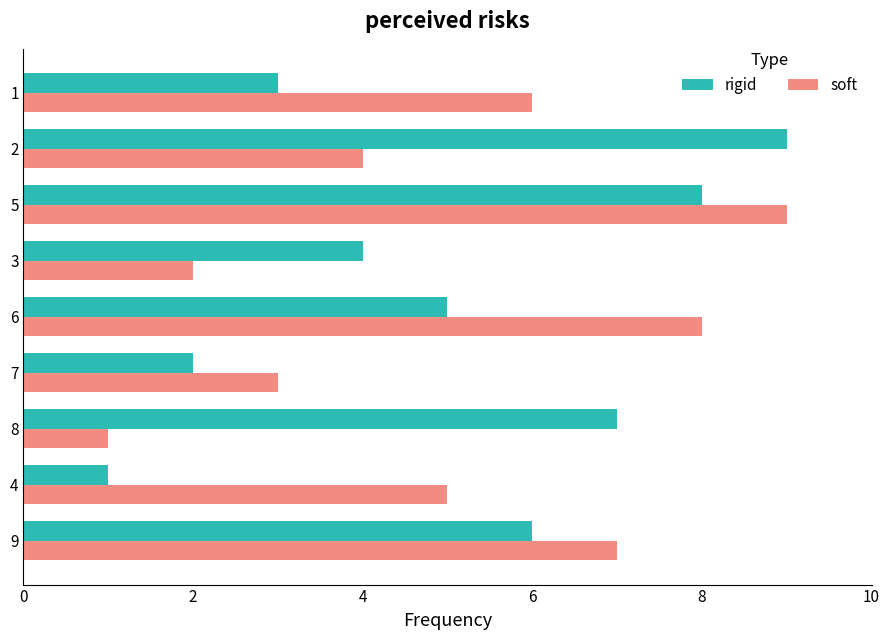

Which category has the lowest value in the soft series?

8